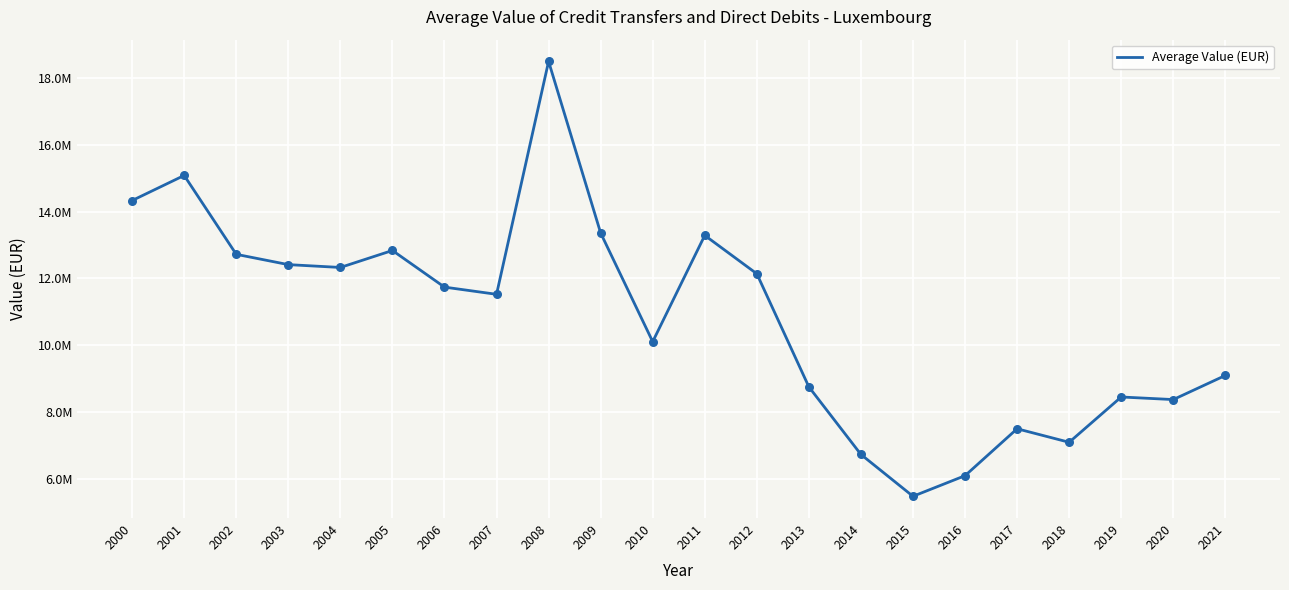

What is the change in value from 2003 to 2020?

-4046817.8